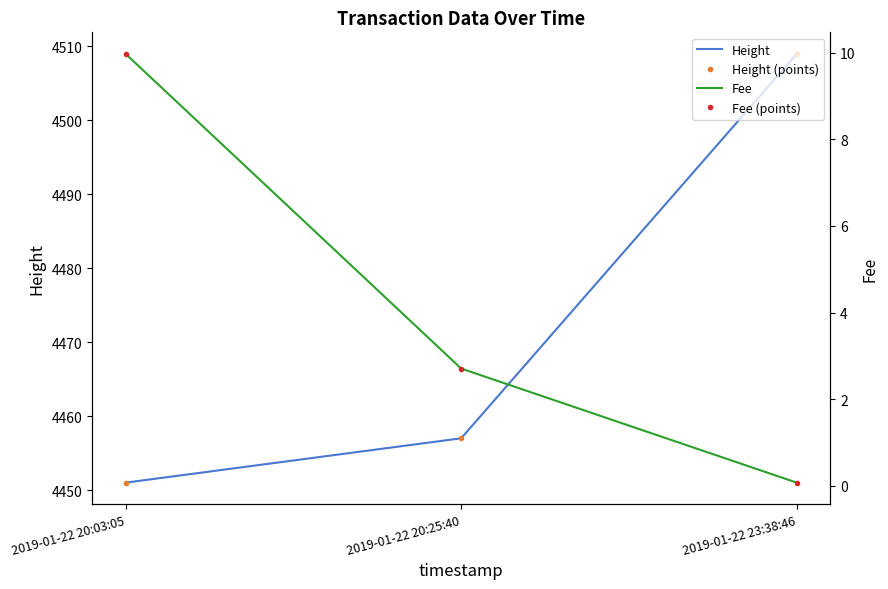

What position from the left is 2019-01-22 23:38:46?

3